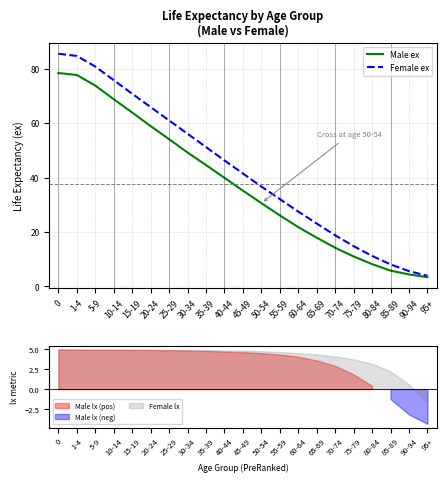

Reading right to left, extract all data points from this chart.

Male ex: 3.4	4.4	5.8	8.2	11.0	14.2	17.9	21.8	26.1	30.6	35.2	39.9	44.6	49.2	54.1	58.9	63.9	68.8	73.8	77.7	78.4
Female ex: 3.9	5.6	8.1	11.2	14.8	18.8	23.1	27.5	32.1	36.7	41.5	46.3	51.2	56.1	61.0	65.9	70.8	75.8	80.8	84.7	85.5